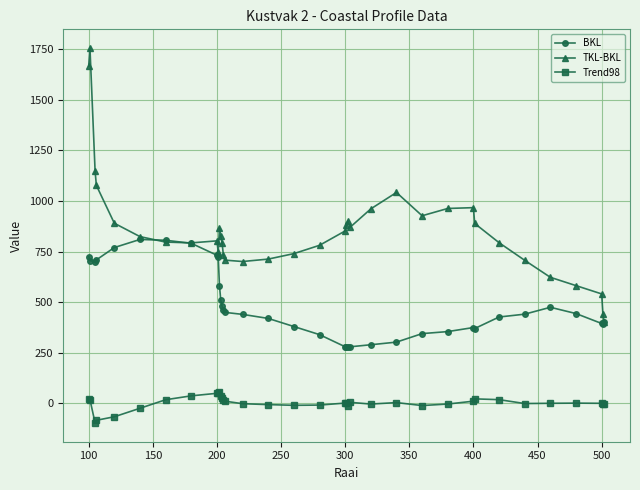

What is the lowest value of the Trend98 series?

-96.3